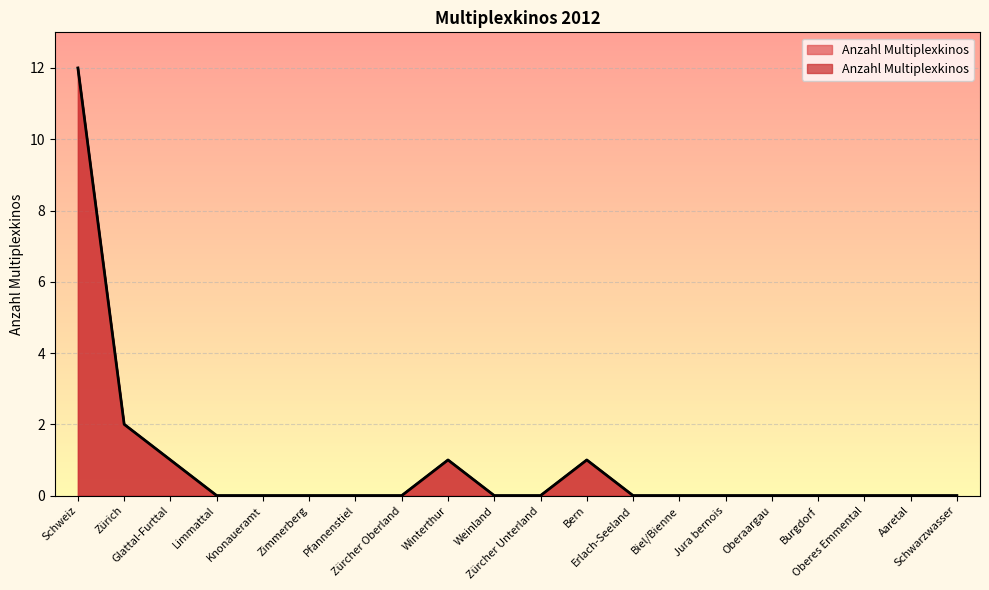

How many points are higher than both their immediate neighbors (excluding endpoints)?

2